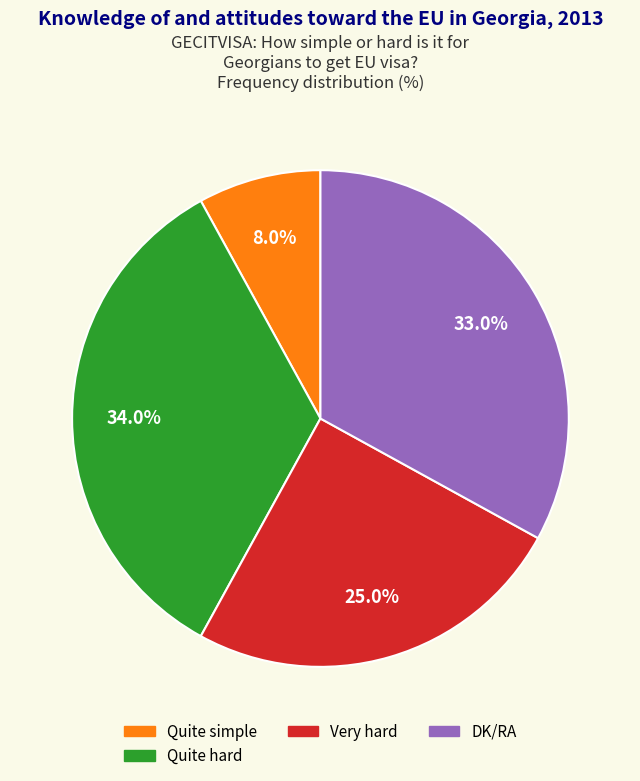

Is there a majority slice in this chart?

No